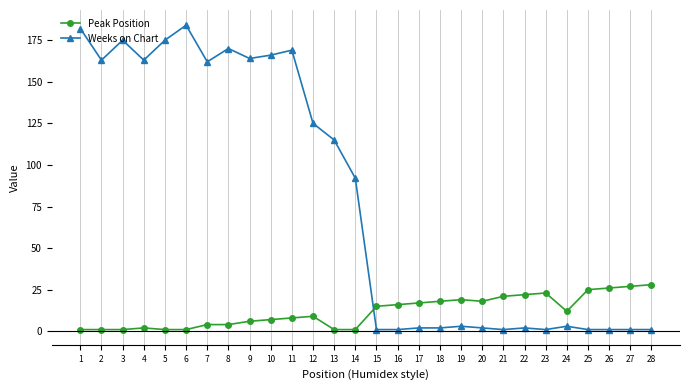

What is the sum of all Peak Position values?

334